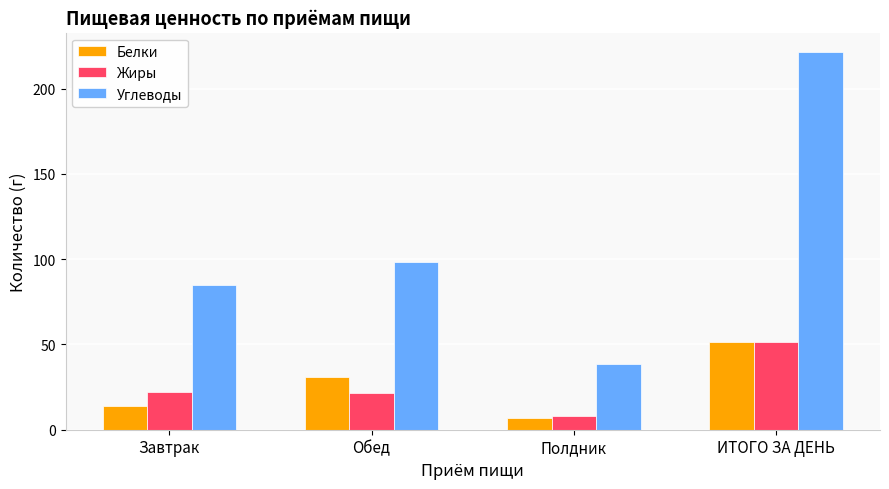

What is the value of the Жиры bar at the 1st from the left?

21.8